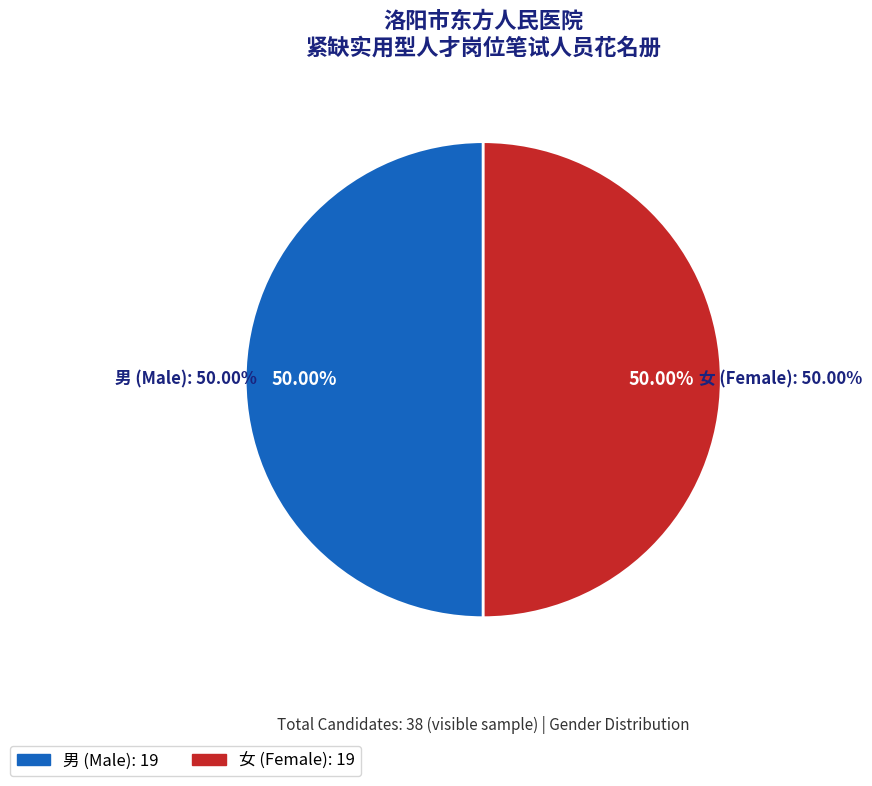

True or false: 女 accounts for 72% of the total.

False